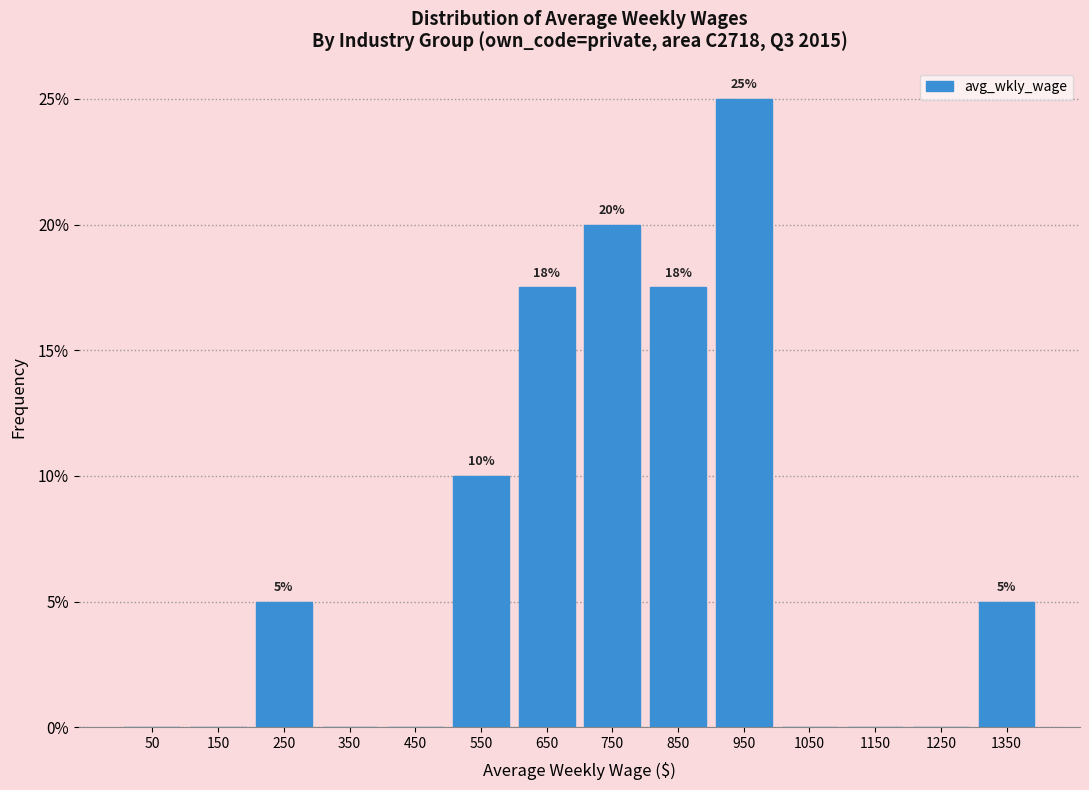

Over which range of the x-axis is the bar tallest?

900 to 1000